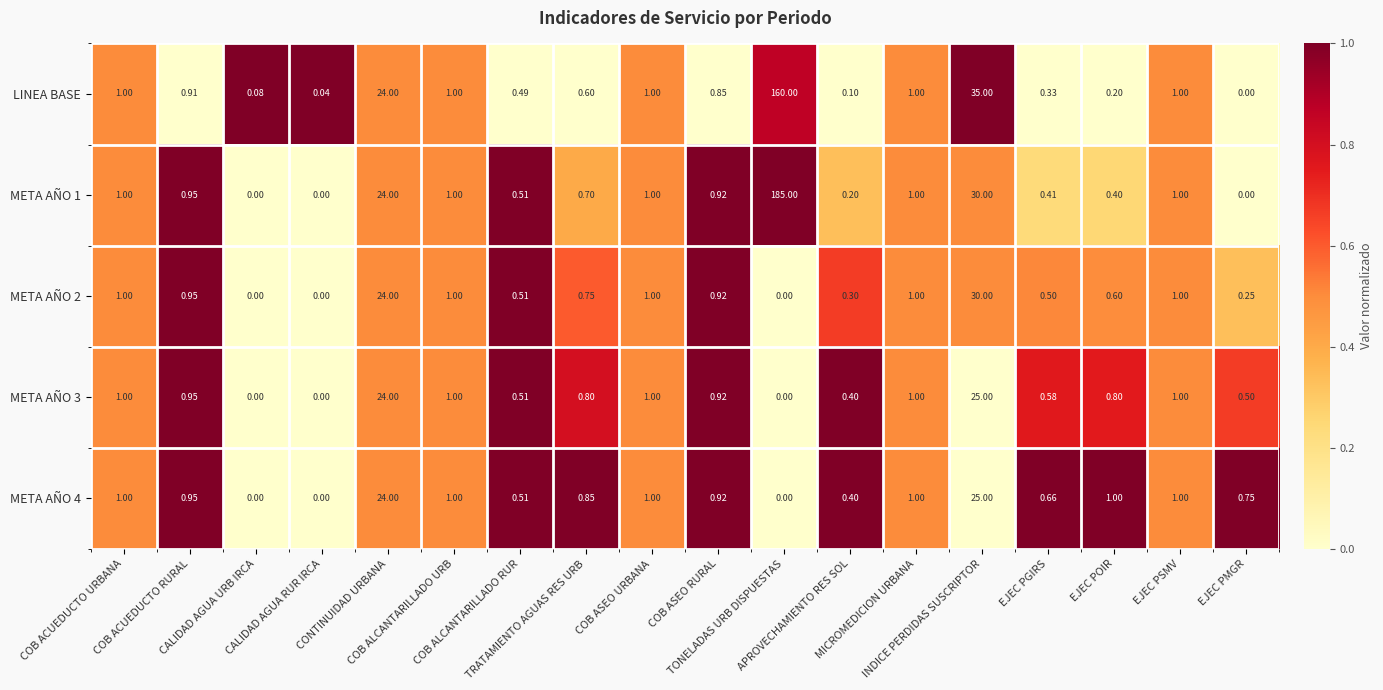

How many data points does each series have?

18